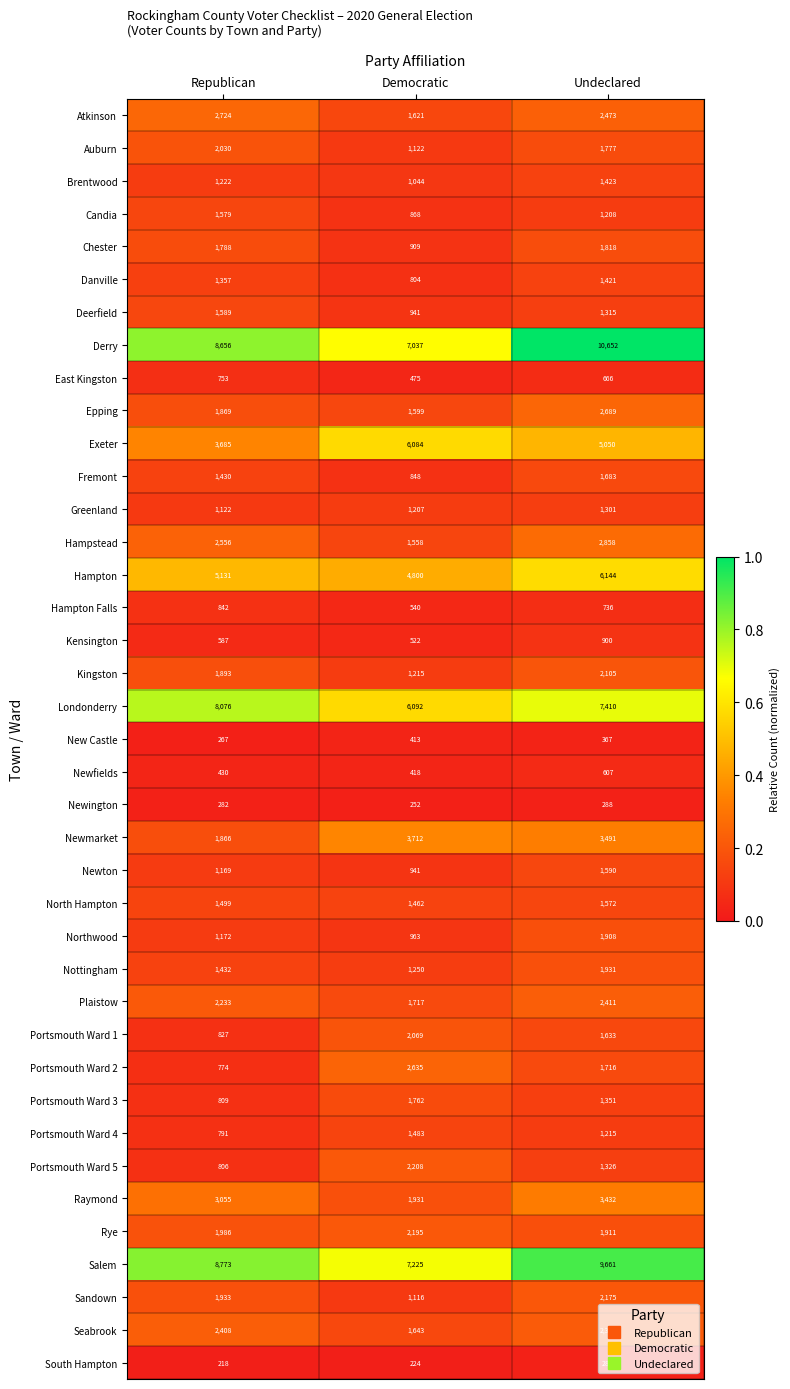

The Portsmouth Ward 5 series shows 1326 at Undeclared. True or false?

True